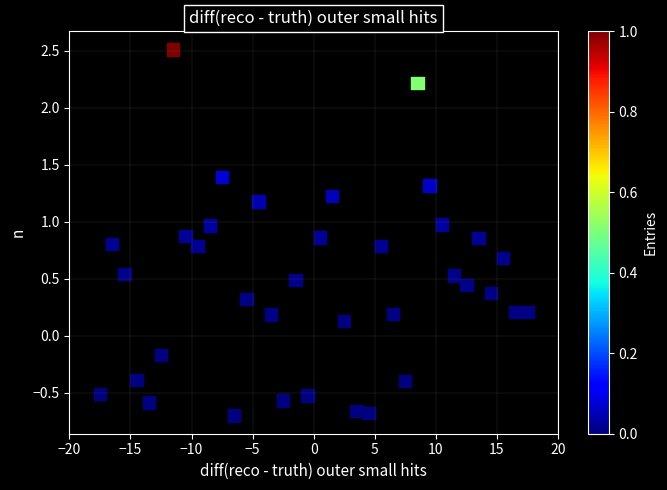

What is the range of X values (max minus min)?

35.0